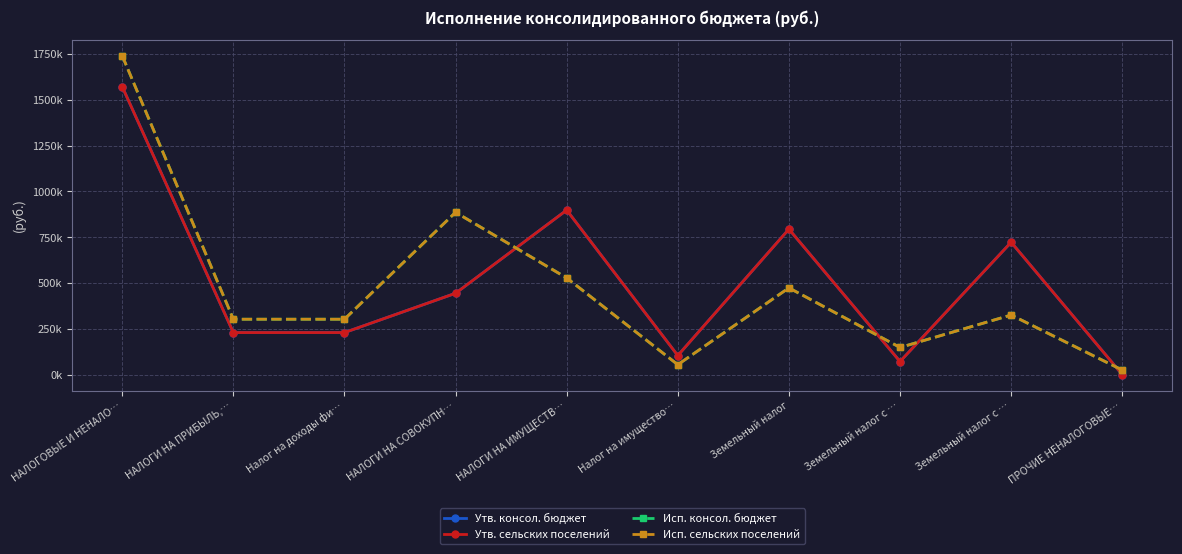

True or false: Утв. консол. бюджет and Утв. сельских поселений intersect in this chart.

False